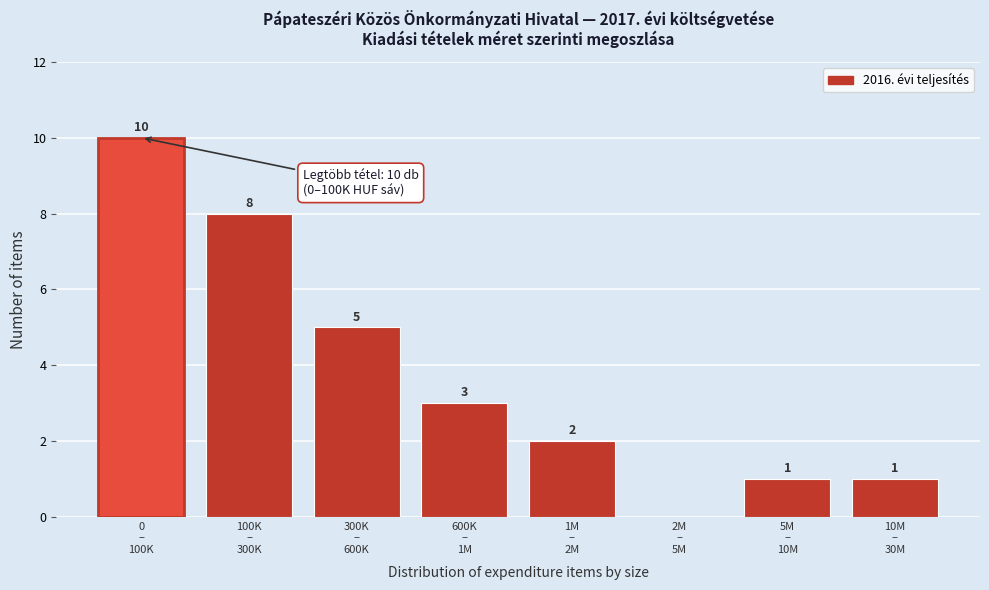

What is the sum of all values?

30